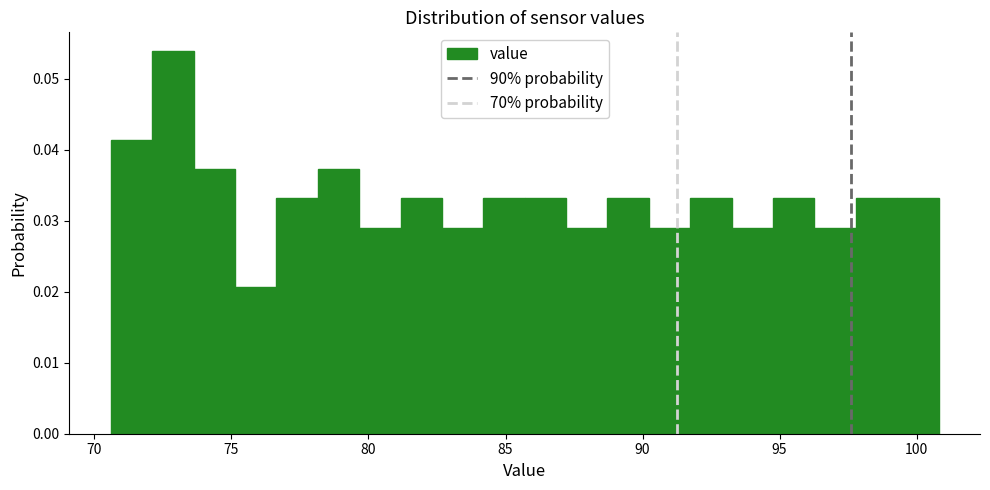

Read against the x-axis, roughly where is the centre of the tallest bar?

73.0